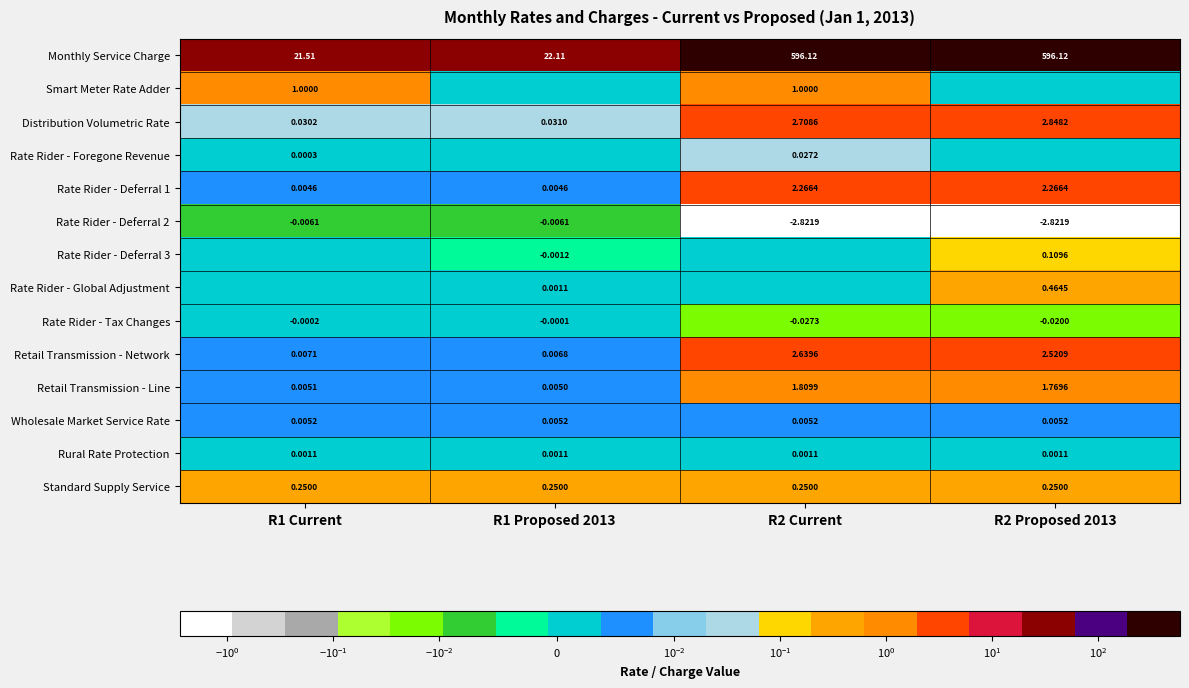

How many values in the Rate Rider - Deferral 1 series are below 2?

2